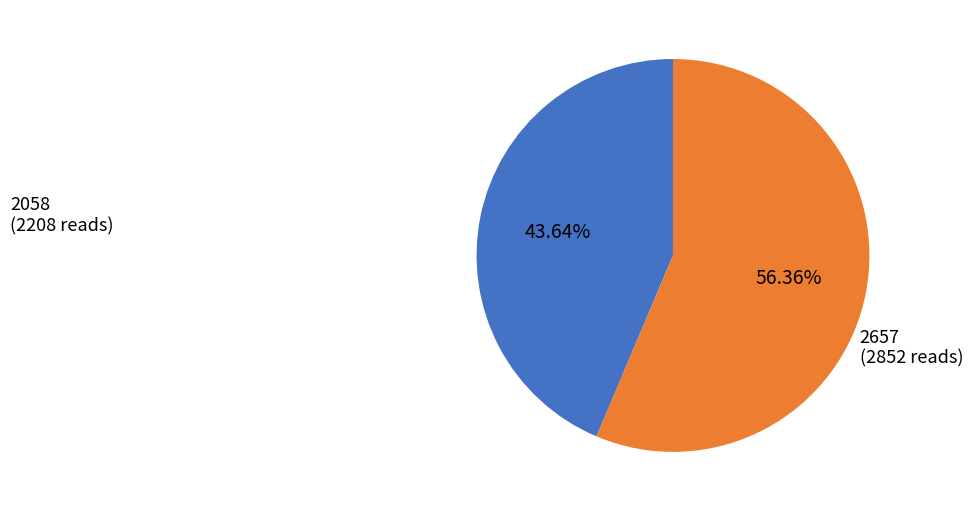

Is there any slice that represents more than half of the pie?

Yes